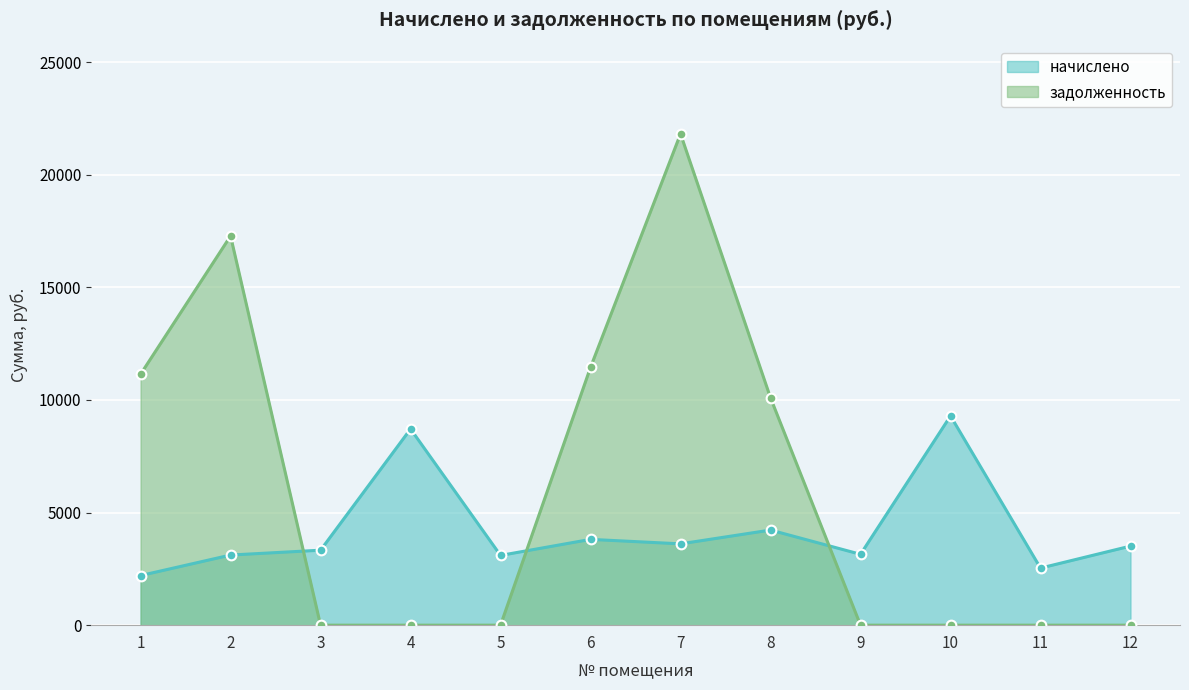

The начислено series shows 3808.8 at 6. True or false?

True